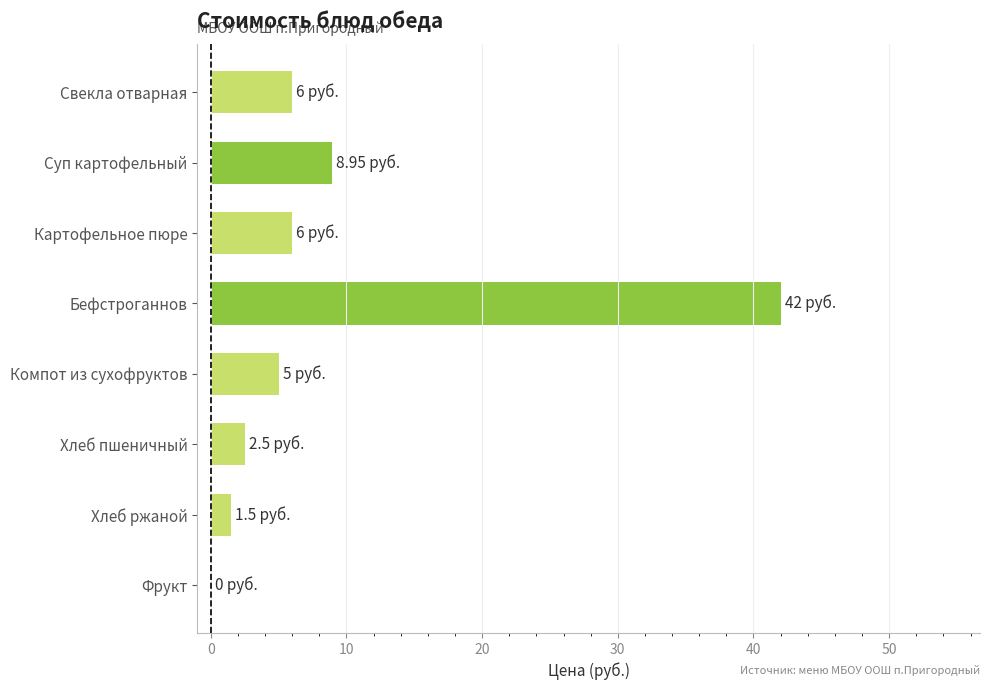

What is the sum of all values?

72.0